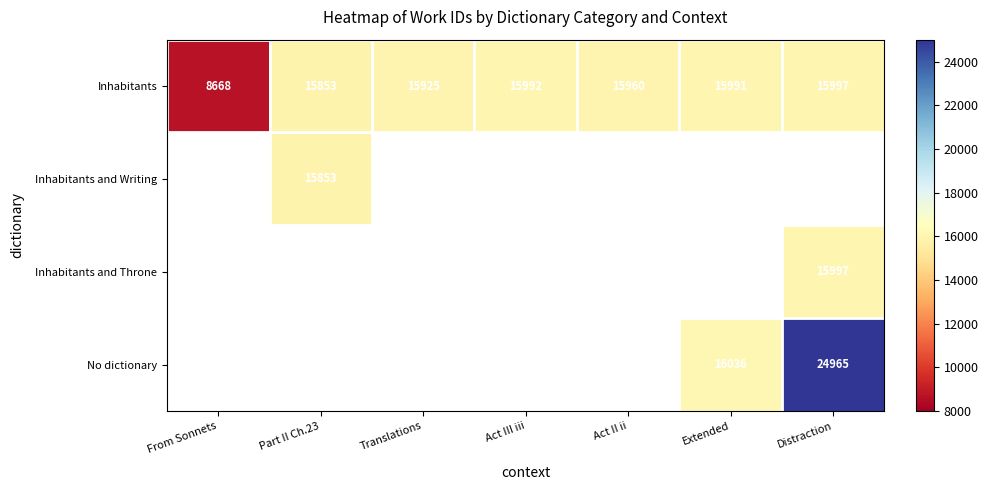

How many series are shown in this chart?

4